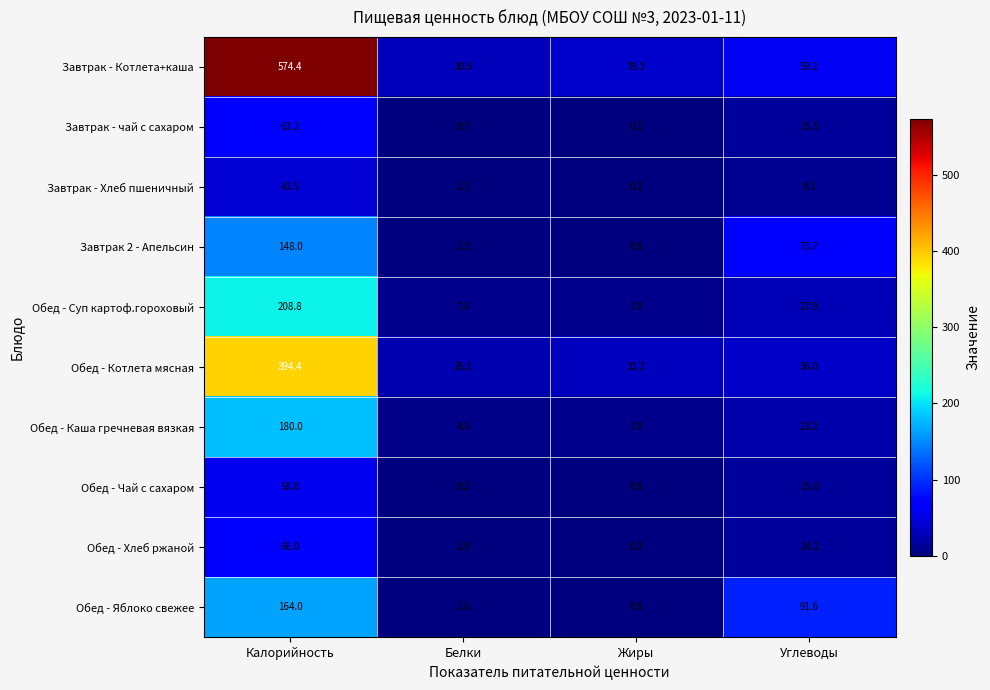

List the series in order of their peak value, lowest first.

Завтрак - Хлеб пшеничный, Обед - Чай с сахаром, Завтрак - чай с сахаром, Обед - Хлеб ржаной, Завтрак 2 - Апельсин, Обед - Яблоко свежее, Обед - Каша гречневая вязкая, Обед - Суп картоф.гороховый, Обед - Котлета мясная, Завтрак - Котлета+каша